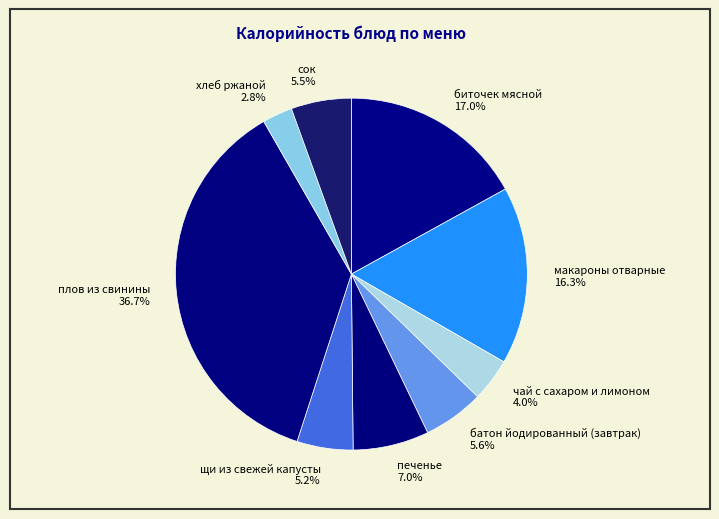

Does any single category account for the majority?

No